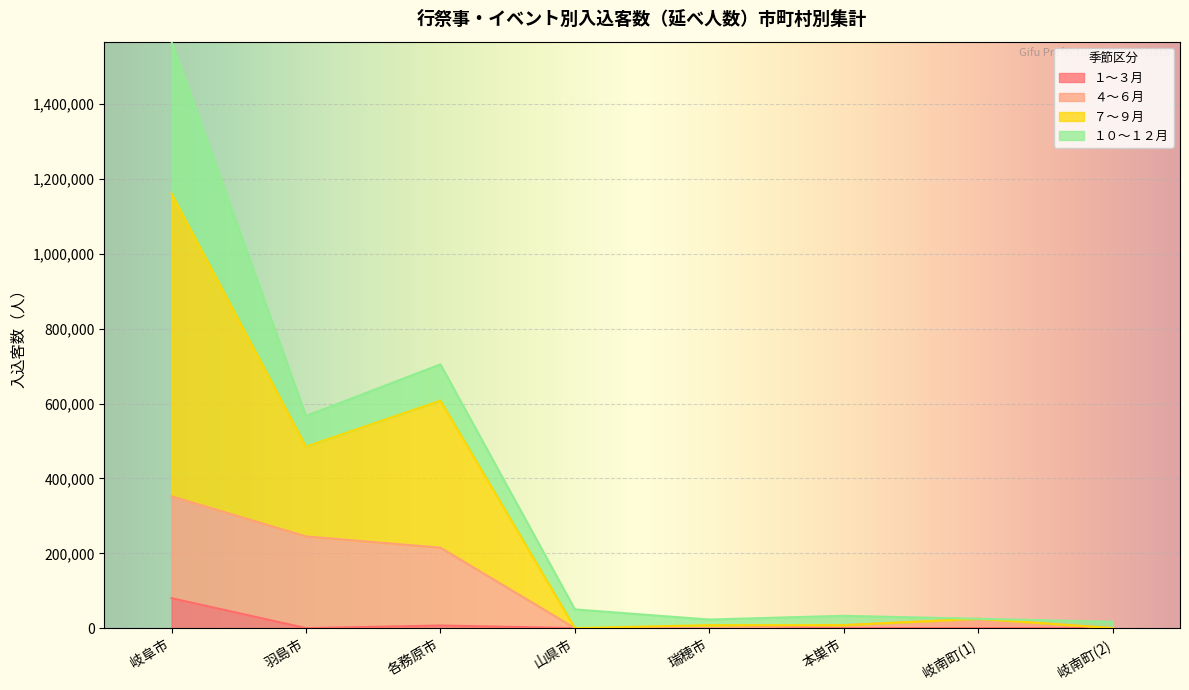

Which series changed the most between 各務原市 and 瑞穂市?

７～９月